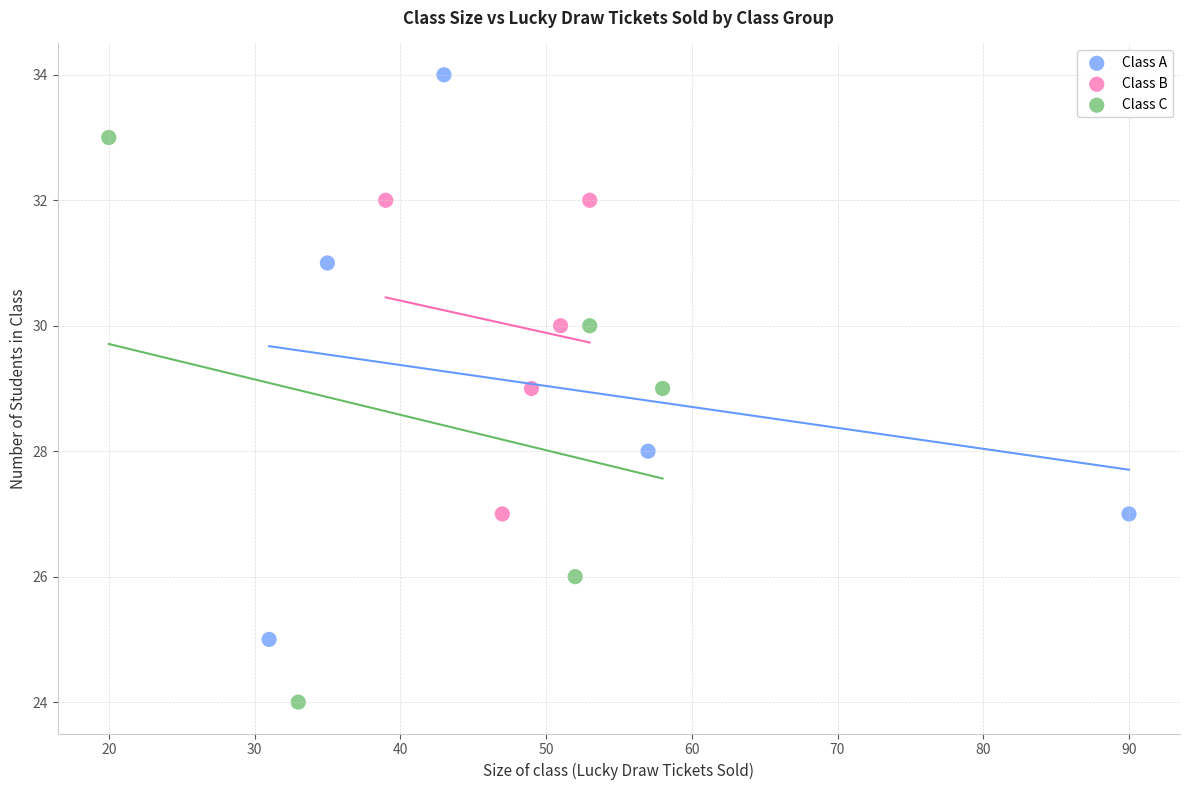

Which series contains the lowest Y value?

Class C